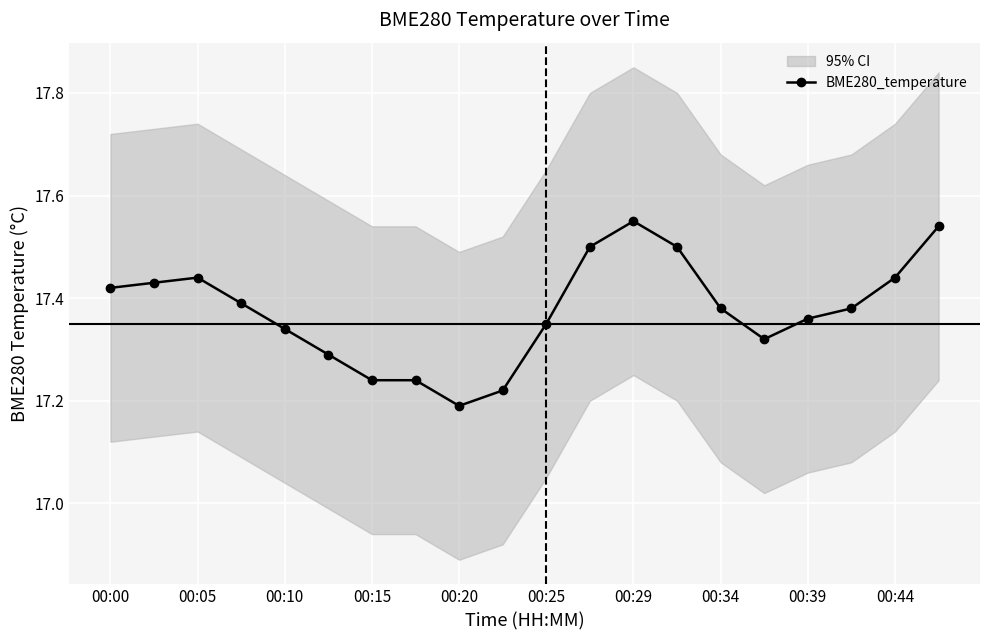

The value of BME280_temperature at 00:20 is 24.3. True or false?

False